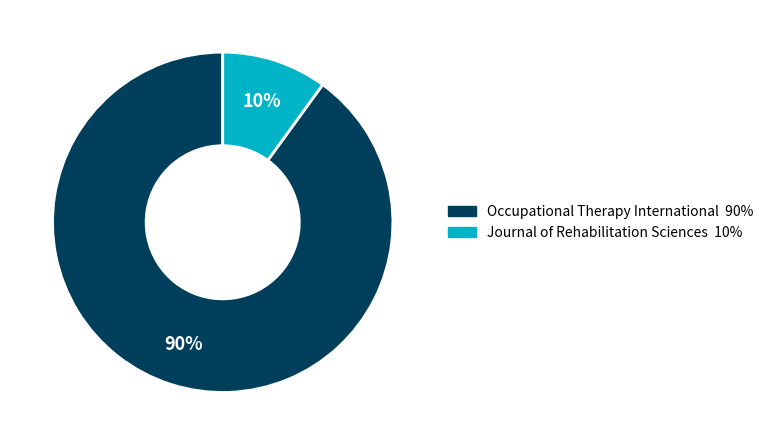

Is the sum of Occupational Therapy International and Journal of Rehabilitation Sciences greater than half?

Yes